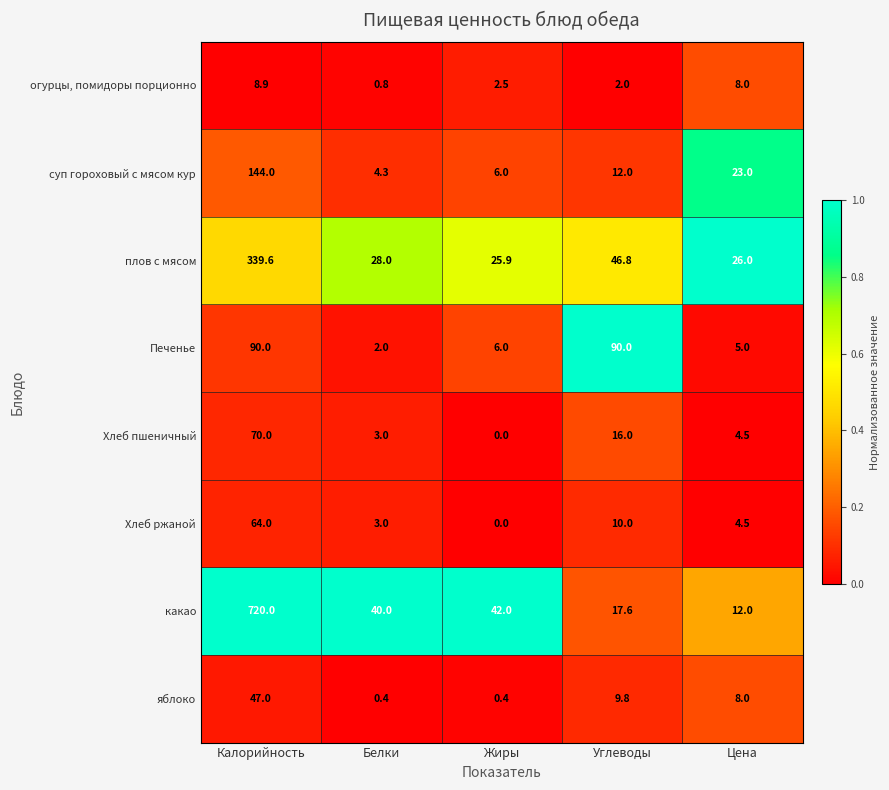

The value of Печенье at Углеводы is 129.6. True or false?

False